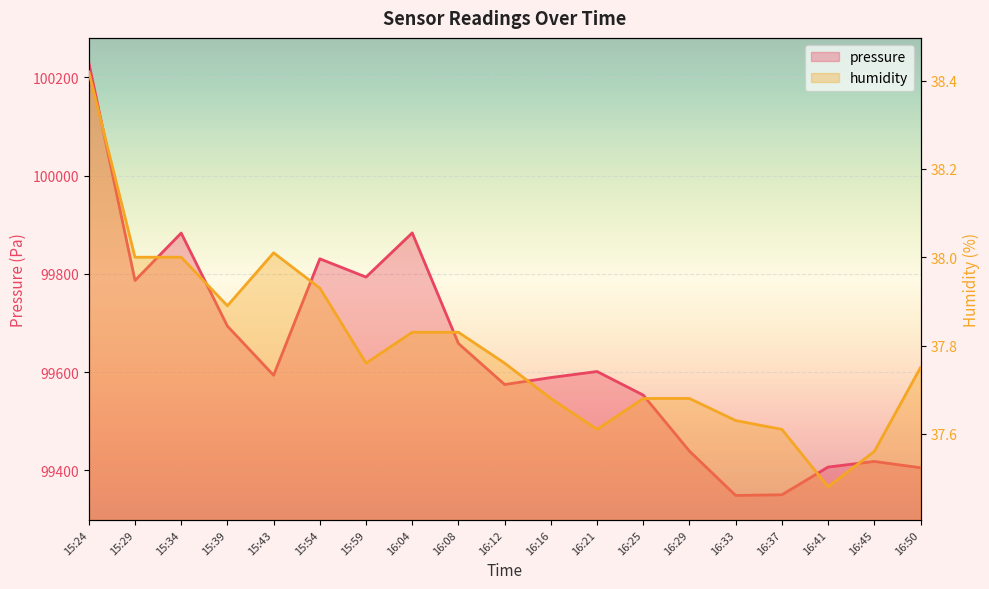

What is the average value of the humidity series?

37.8